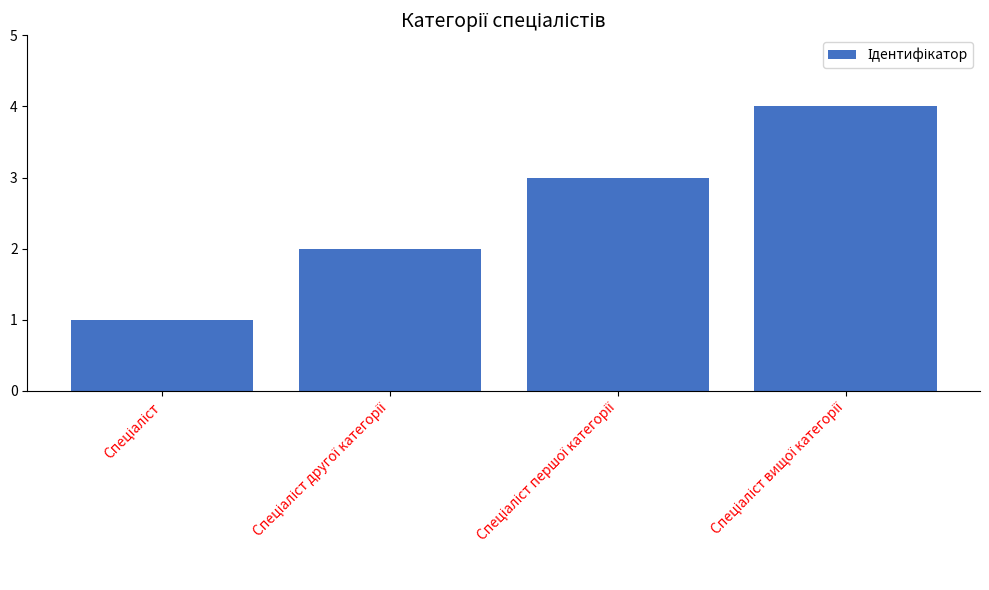

What is the sum of all values?

10